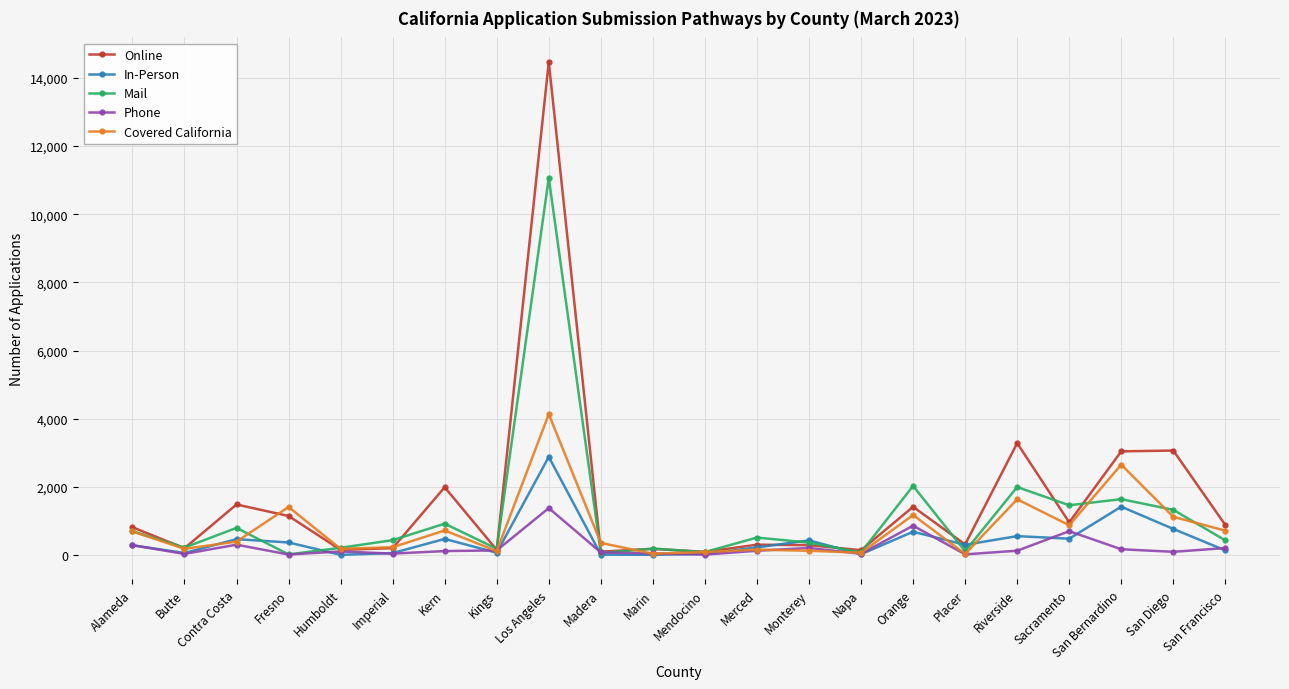

Does the chart display data point markers on the line(s)?

Yes